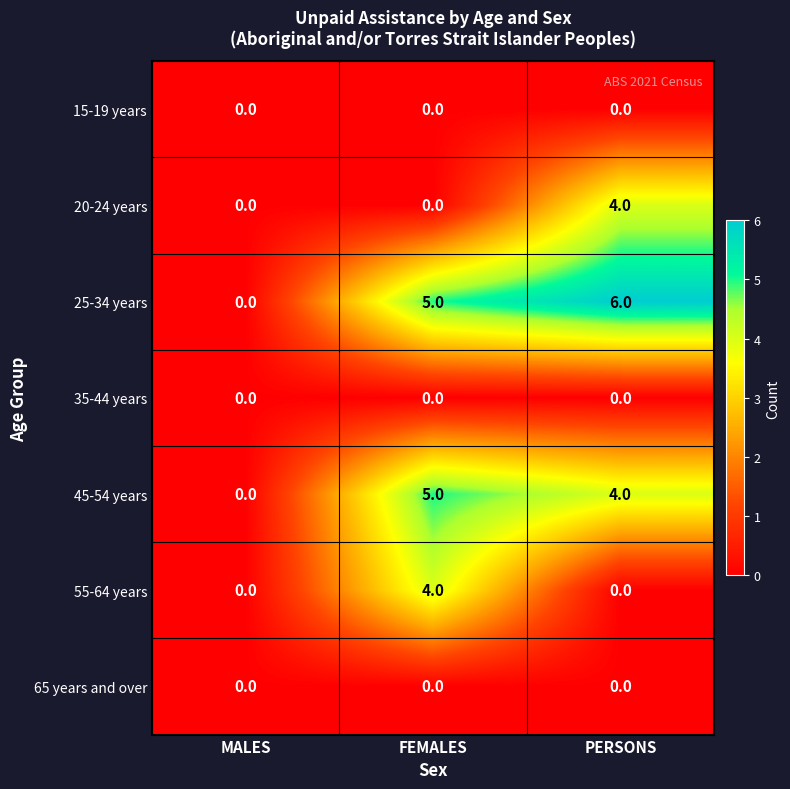

What is the sum of the 20-24 years values at FEMALES and PERSONS?

4